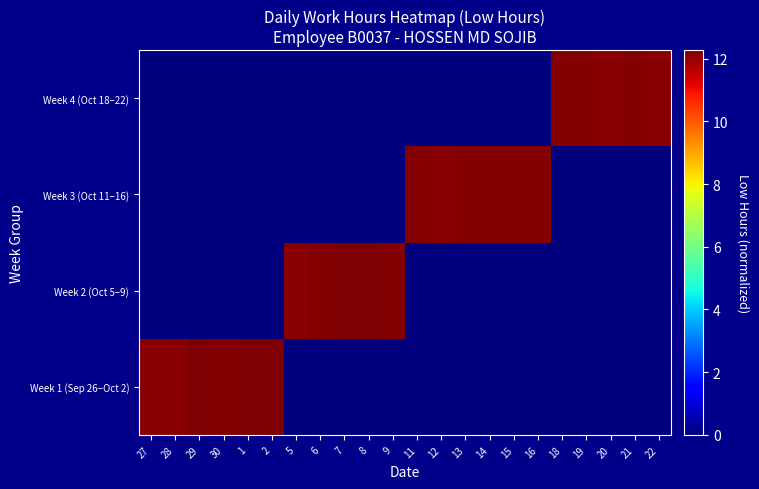

The value of Week 4 (Oct 18–22) at 28 is 0.0. True or false?

True